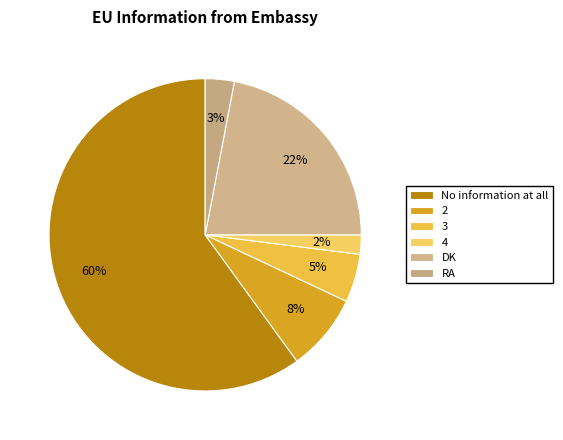

Count the number of slices in the pie.

6